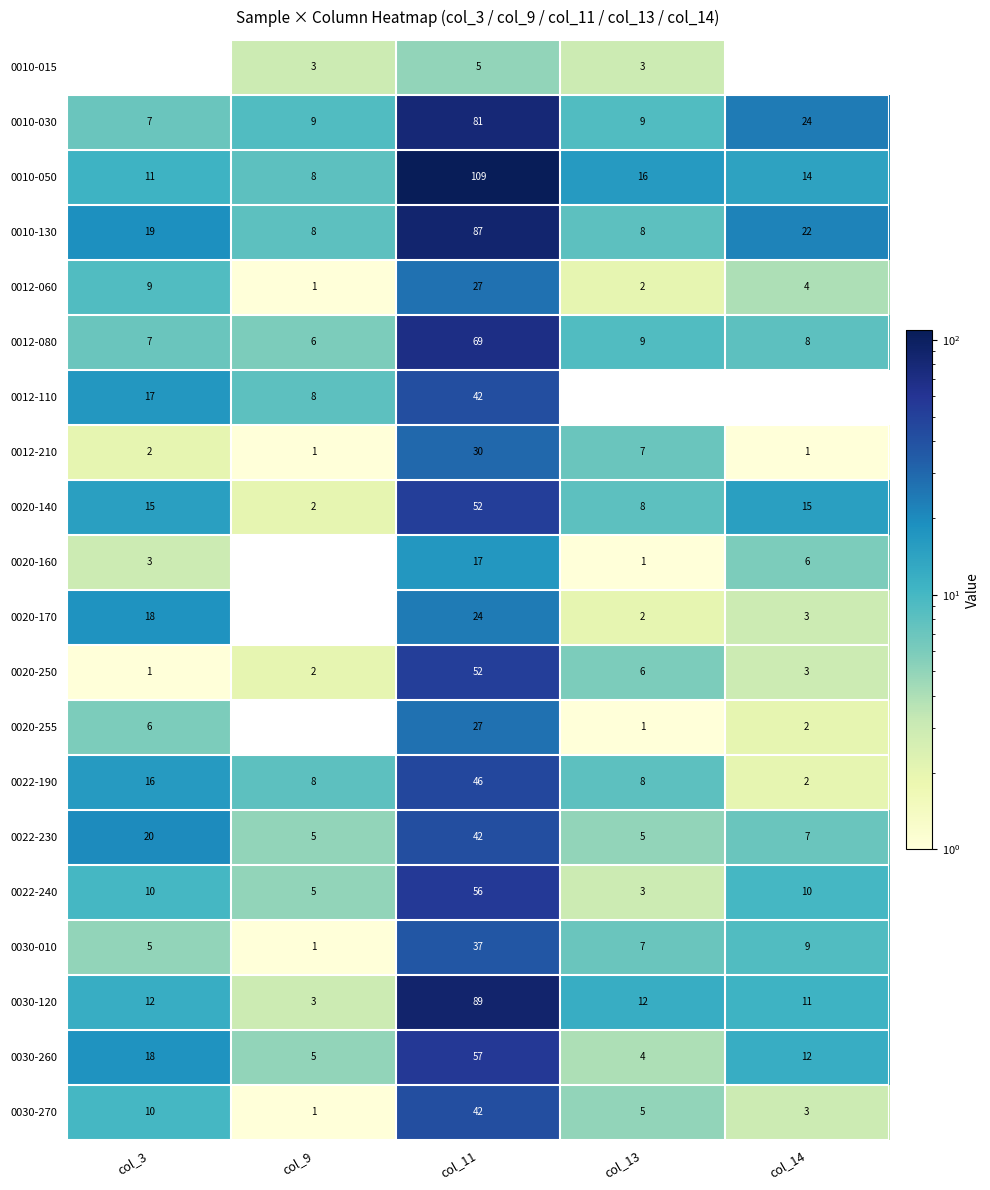

What is the difference between the highest and lowest values at col_9?

8.0